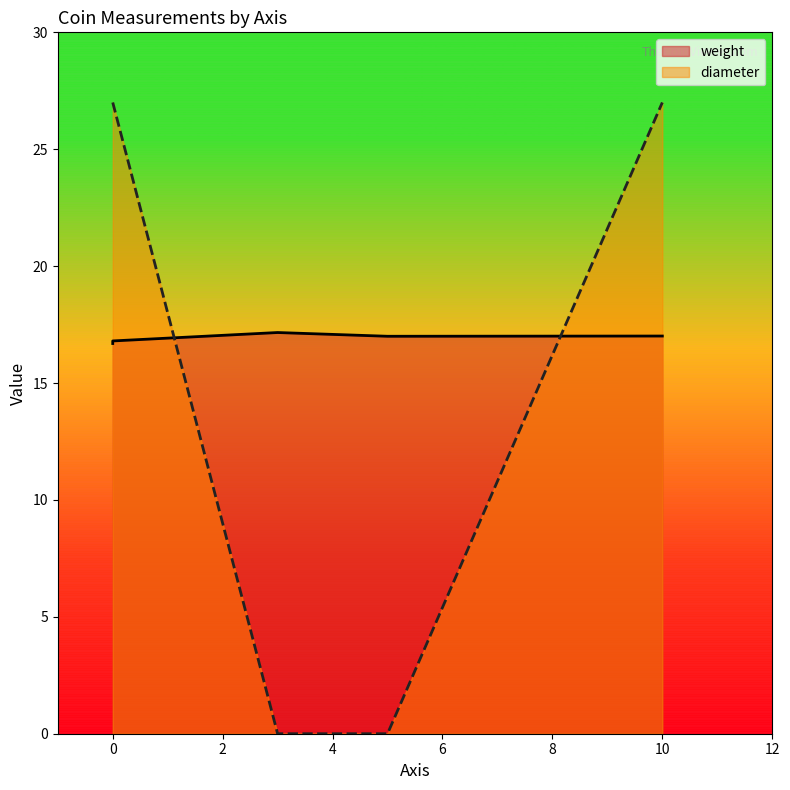

What is the spread (max minus min) of values at 3?

17.2